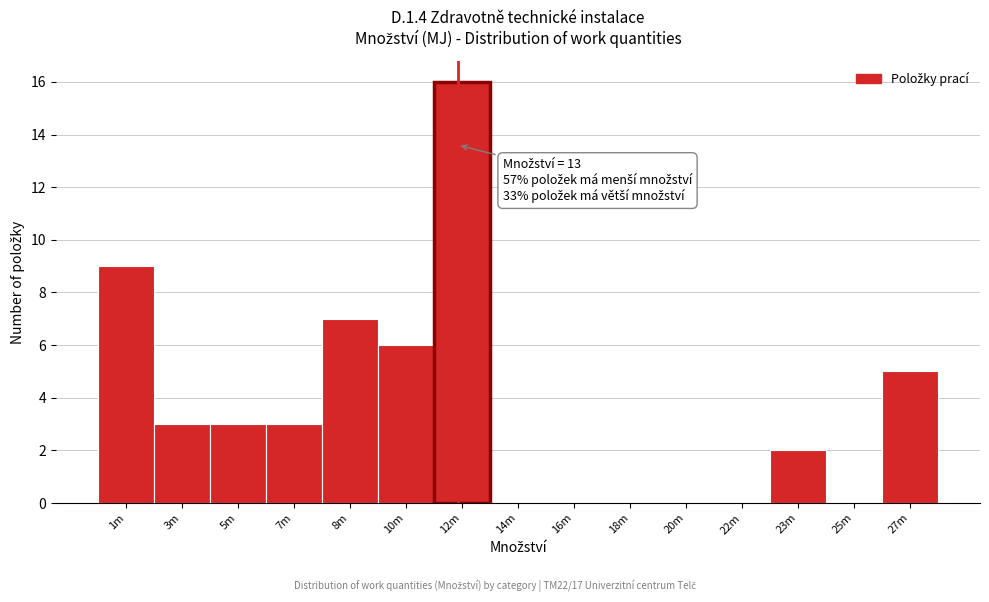

Reading right to left, list all the values displayed in this chart.

27m=5	25m=0	23m=2	22m=0	20m=0	18m=0	16m=0	14m=0	12m=16	10m=6	8m=7	7m=3	5m=3	3m=3	1m=9